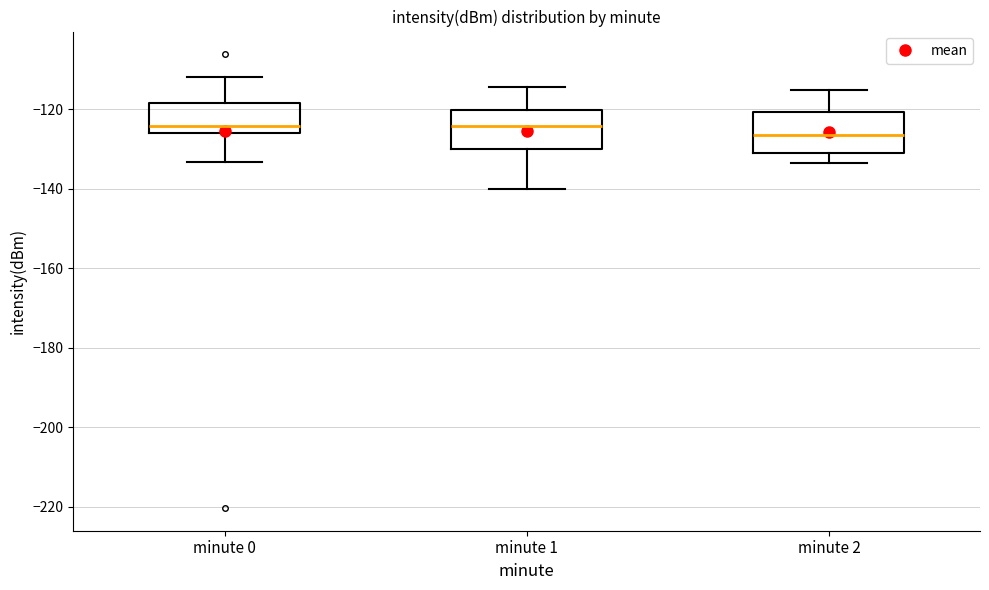

Reading left to right, read every box against the y-axis: the position of its median line, the range the box covers, and the ends of its whiskers. The values are not printed on the chart, so give them approximately, as read against the axis.

minute 0: median -124, box -126 to -118, whiskers -134 to -112
minute 1: median -124, box -130 to -120, whiskers -140 to -114
minute 2: median -126, box -130 to -120, whiskers -134 to -116